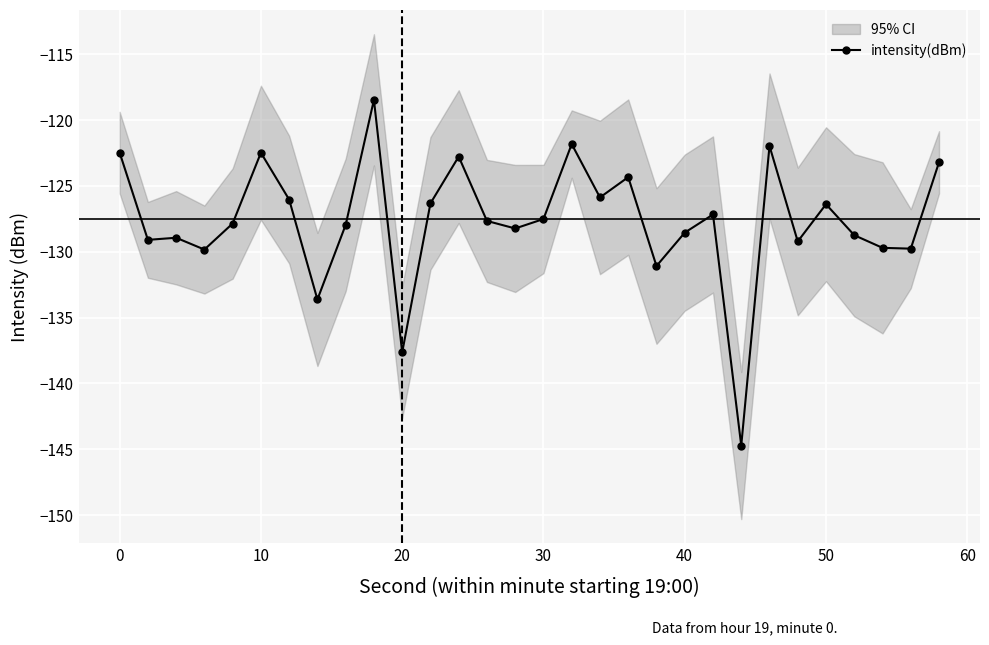

What is the greatest value displayed?

-118.5